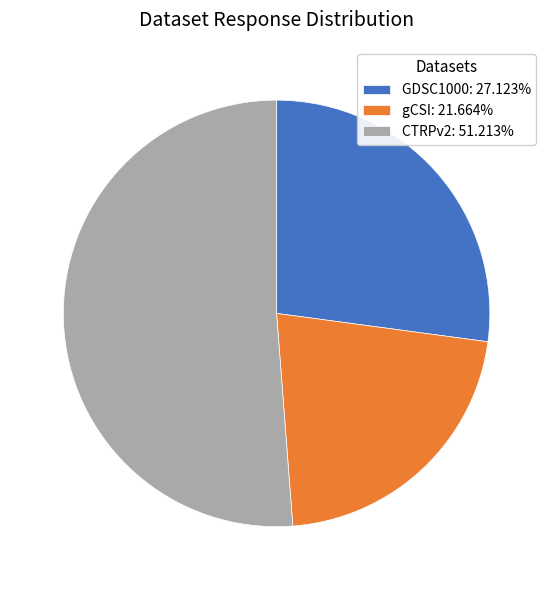

Which has a higher value, CTRPv2 or GDSC1000?

CTRPv2